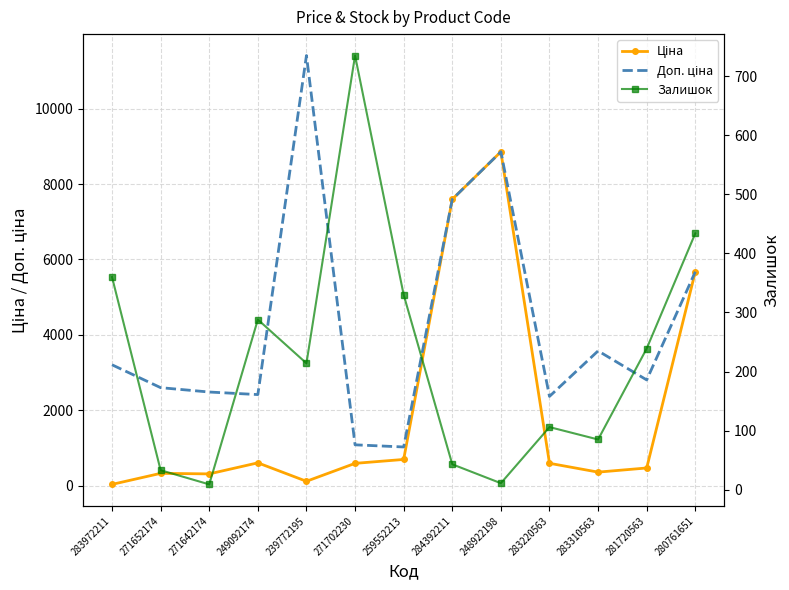

Rank the categories by Ціна value from highest to lowest.

248922198, 284392211, 280761651, 259552213, 249092174, 283220563, 271702230, 281720563, 283310563, 271652174, 271642174, 239772195, 283972211